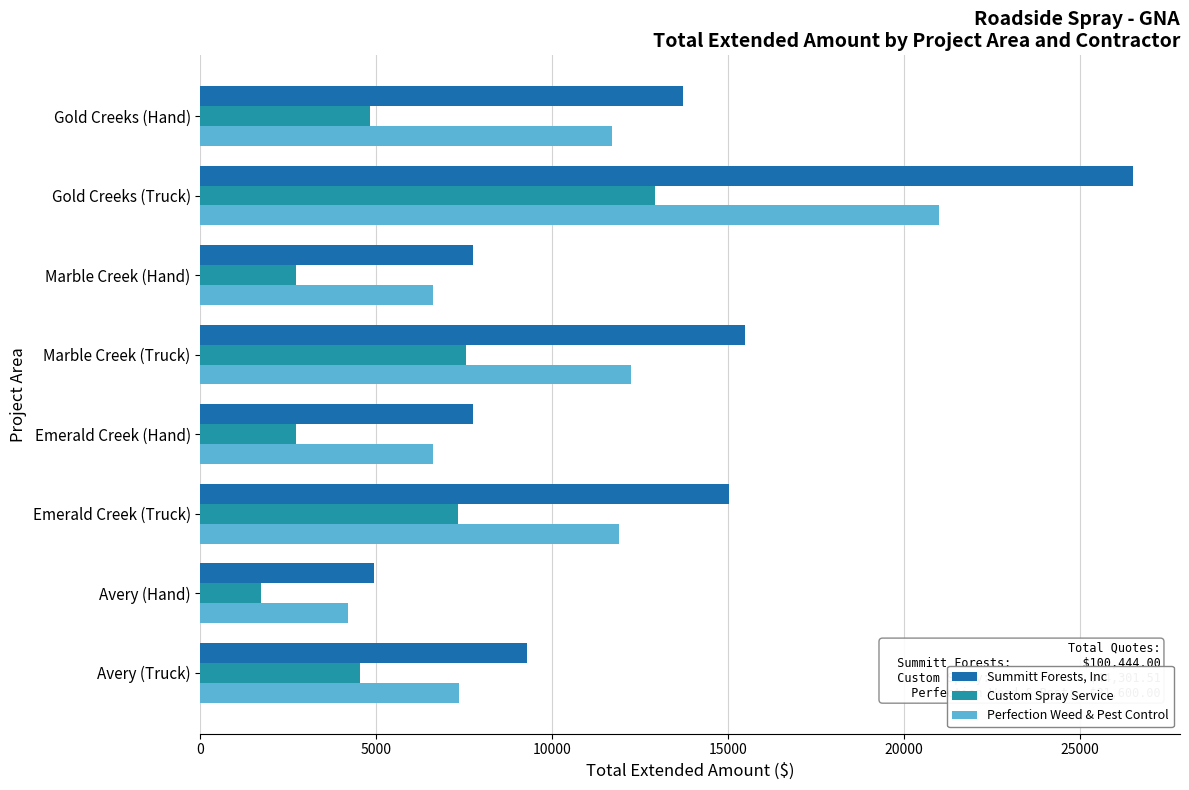

Which series has the largest range (max minus min)?

Summitt Forests, Inc